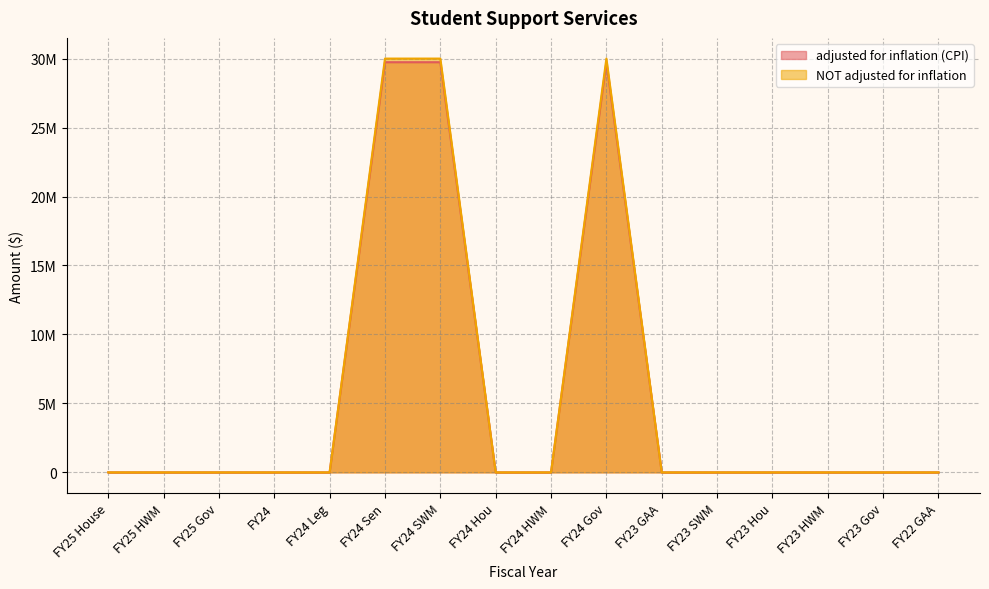

How many values in adjusted for inflation (CPI) are above zero?

3